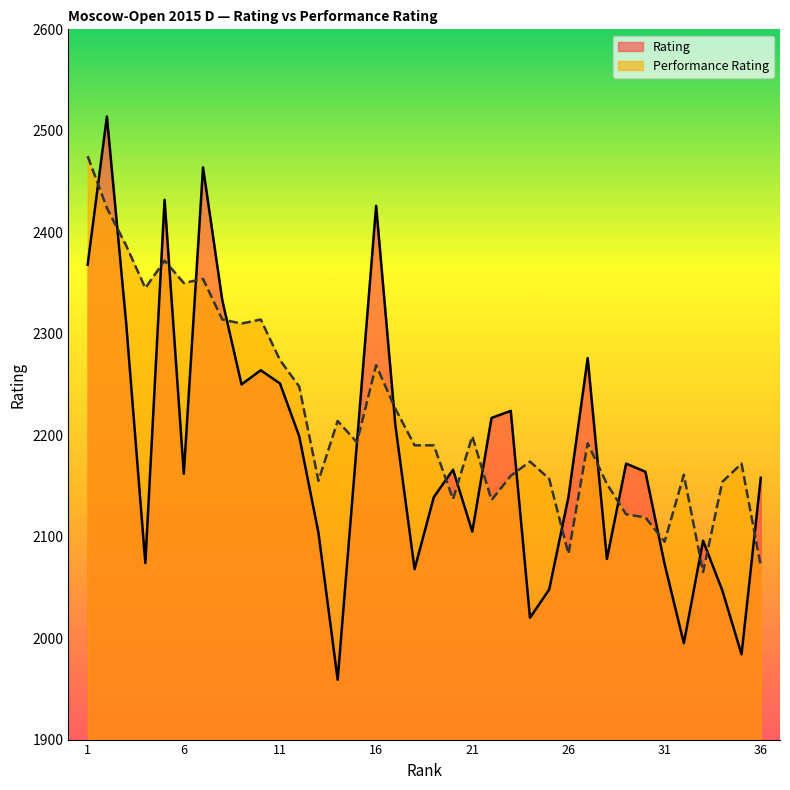

True or false: Performance Rating has more than 1 interior local peaks.

True